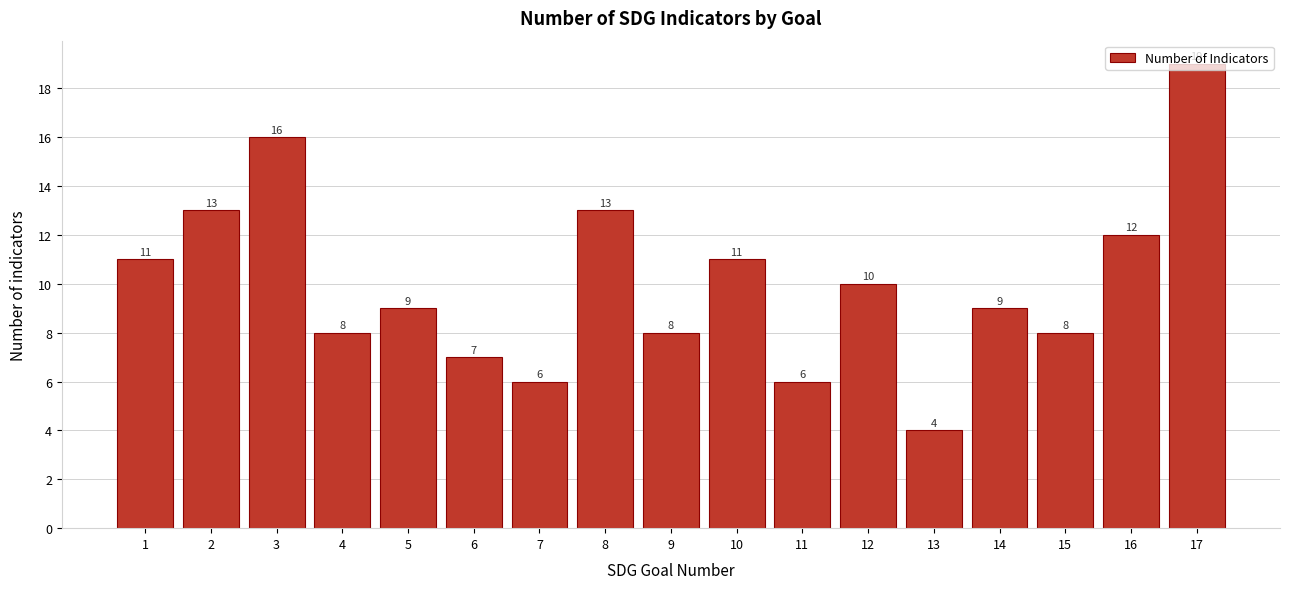

Which category has the lowest value across all series?

13